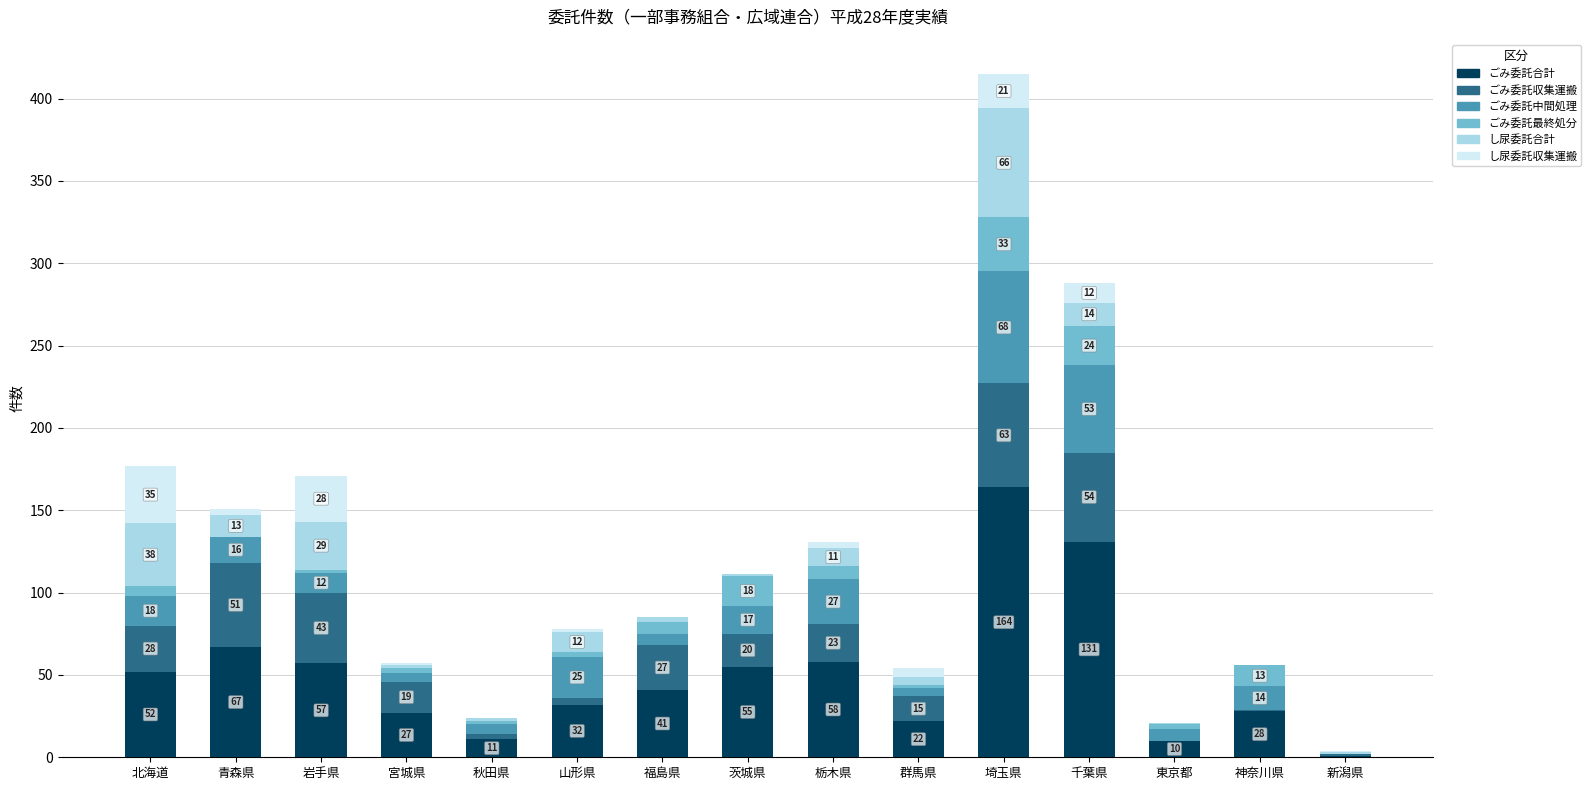

What is the total value across all series at 山形県?

78